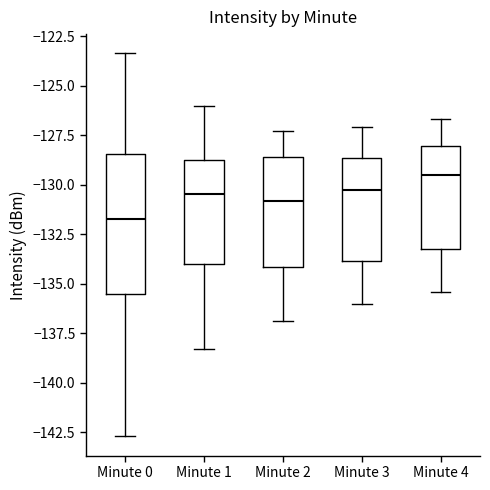

Reading left to right, transcribe this box plot: for each box, give where its median line is, the range the box spans, and where its two whiskers end, as read against the y-axis. The values are not printed on the chart, so give them approximately, as read against the axis.

Minute 0: median -131.5, box -135.5 to -128.5, whiskers -142.5 to -123.5
Minute 1: median -130.5, box -134.0 to -128.5, whiskers -138.5 to -126.0
Minute 2: median -131.0, box -134.0 to -128.5, whiskers -137.0 to -127.5
Minute 3: median -130.0, box -134.0 to -128.5, whiskers -136.0 to -127.0
Minute 4: median -129.5, box -133.0 to -128.0, whiskers -135.5 to -126.5